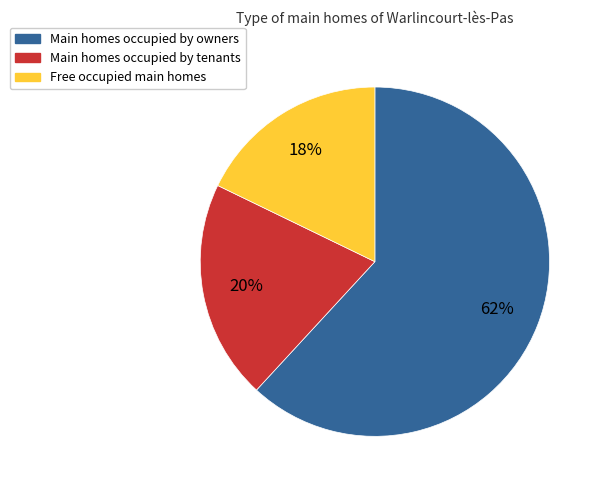

To the nearest percent, what is the difference between the largest and smallest slice percentages?

44%